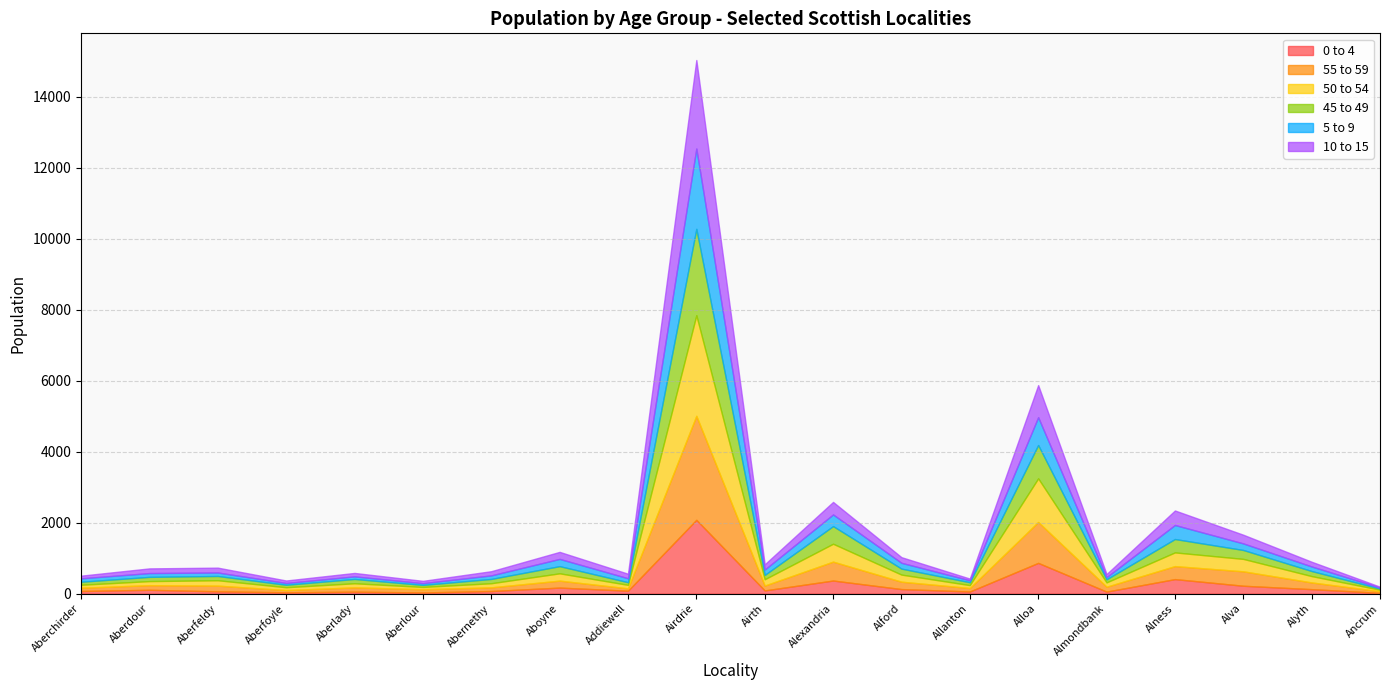

What is the sum of all 10 to 15 values?

6025